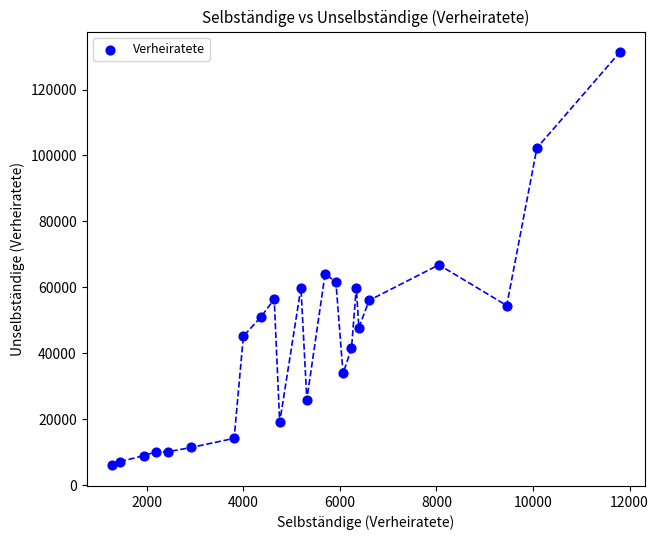

What is the range of Y values (max minus min)?

125339